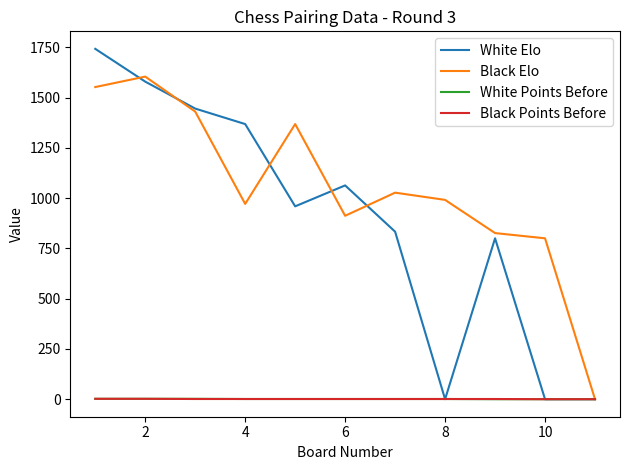

Which series has the largest total across all categories?

Black Elo